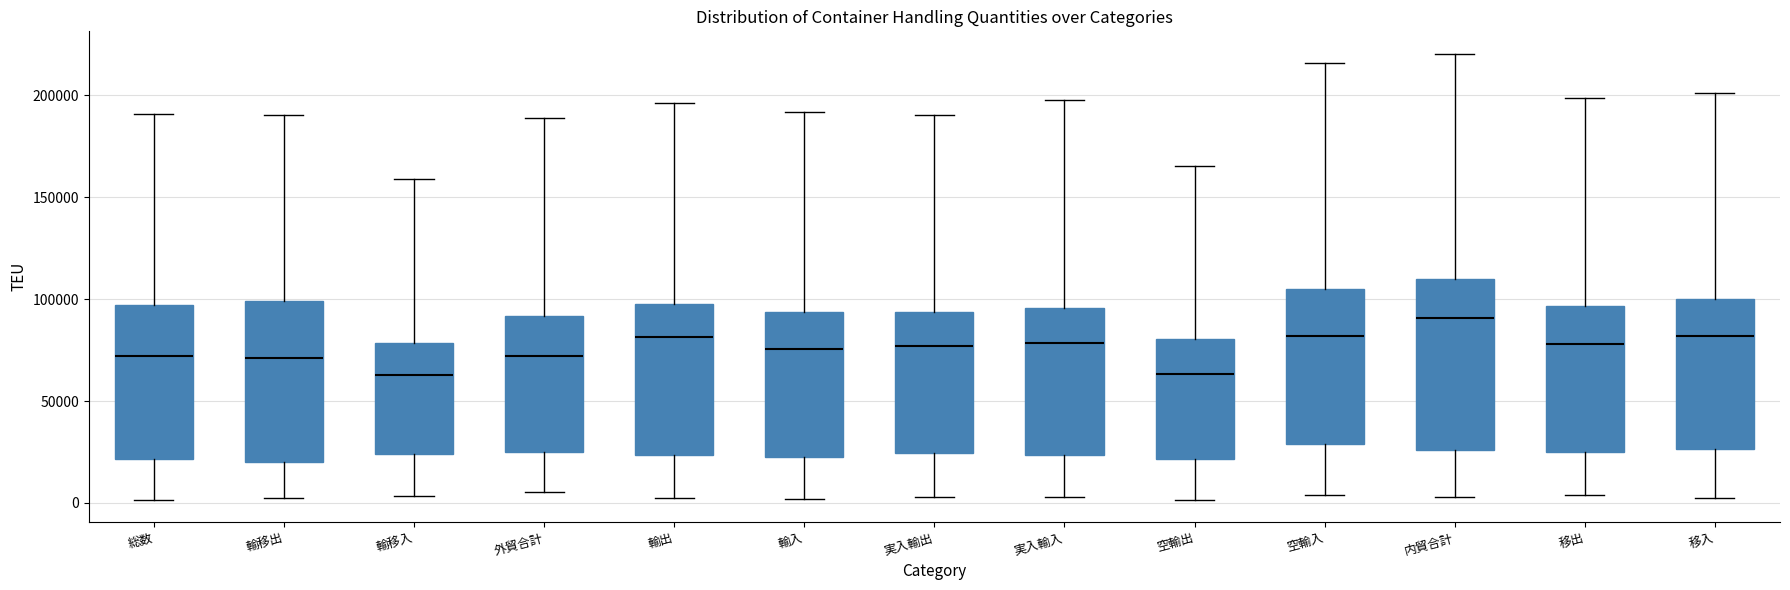

Which box has the highest median line?

内貿合計